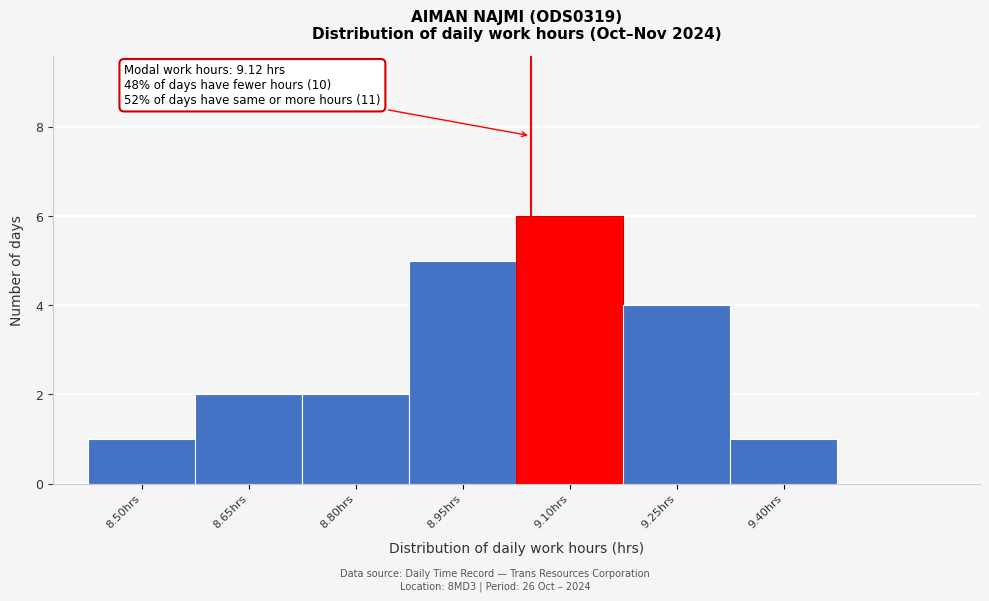

Reading left to right, extract all data points from this chart.

1	2	2	5	6	4	1